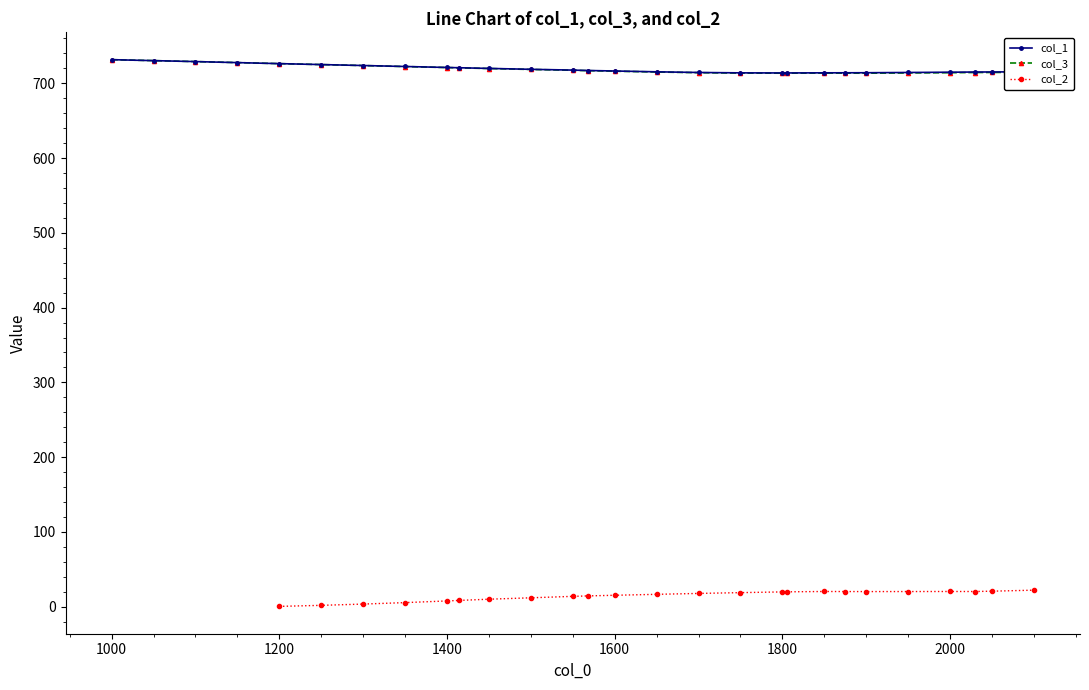

Reading left to right, what are all the values shown in this chart?

x=1000.0	1=1050.0	2=1100.0	3=1150.0	4=1200.0	5=1250.0	6=1300.0	7=1350.0	8=1400.0	9=1414.7	10=1450.0	11=1500.0	12=1550.0	13=1568.4	14=1600.0	15=1650.0	16=1700.0	17=1750.0	18=1800.0	19=1805.5	20=1850.0	21=1874.8	22=1900.0	23=1950.0	24=2000.0	25=2029.8	26=2050.0	27=2100.0